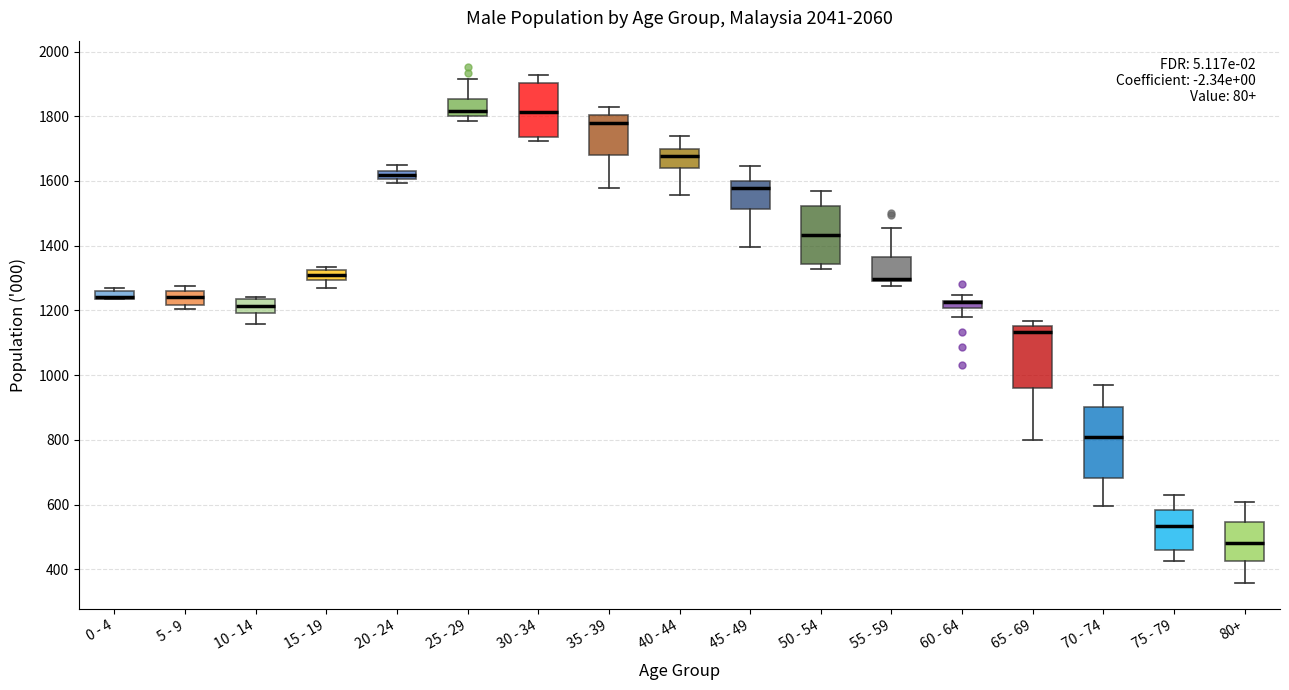

Comparing the boxes themselves (not the whiskers), which one is the tallest?

70 - 74